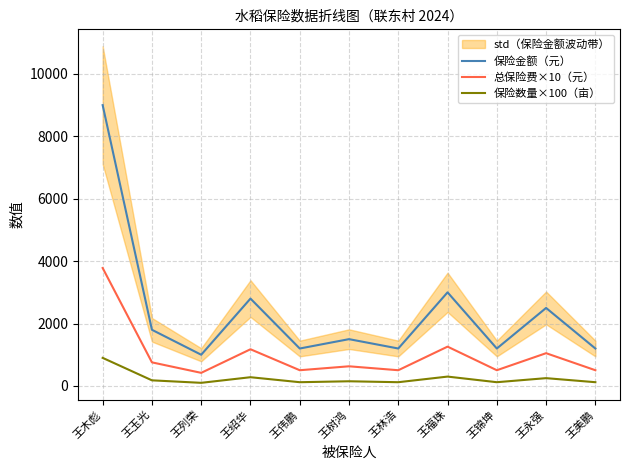

What is the label of the 2nd point from the right?

王永强